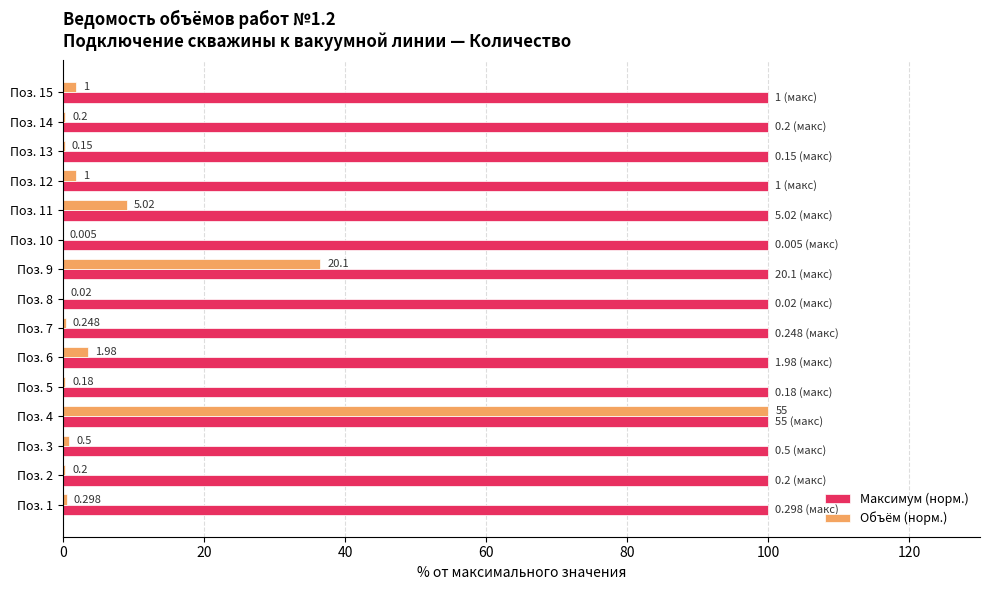

What are all the series names shown in the legend?

Максимум (норм.), Объём (норм.)